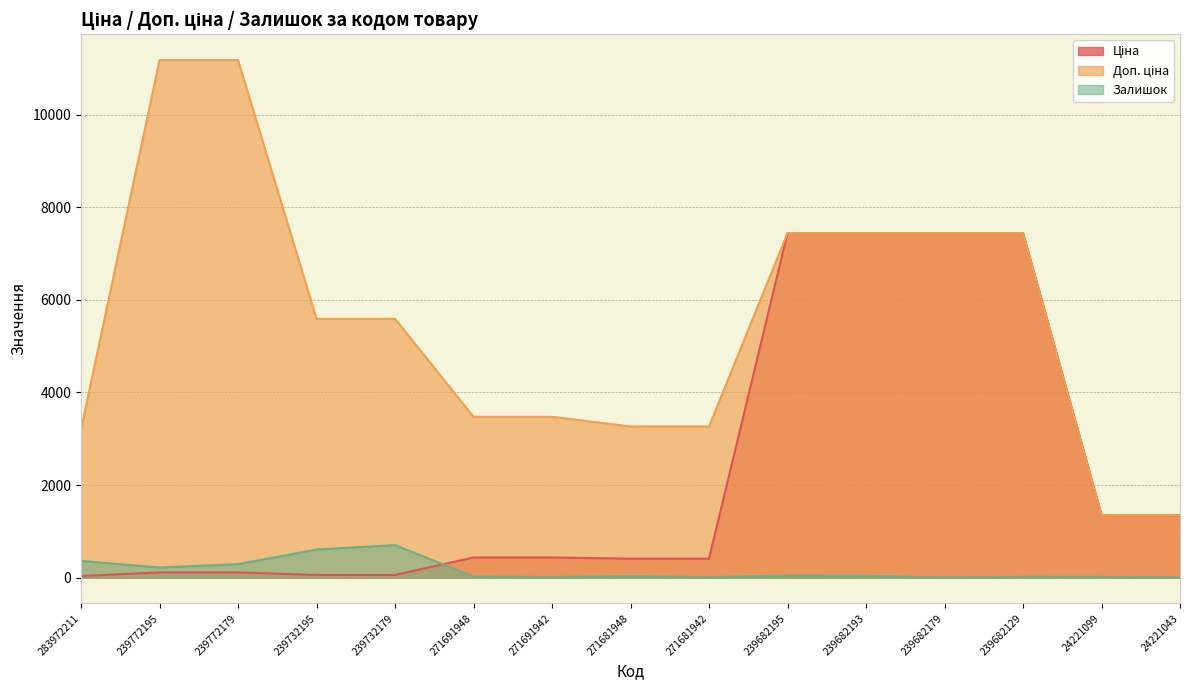

True or false: Доп. ціна and Ціна cross at least once.

False